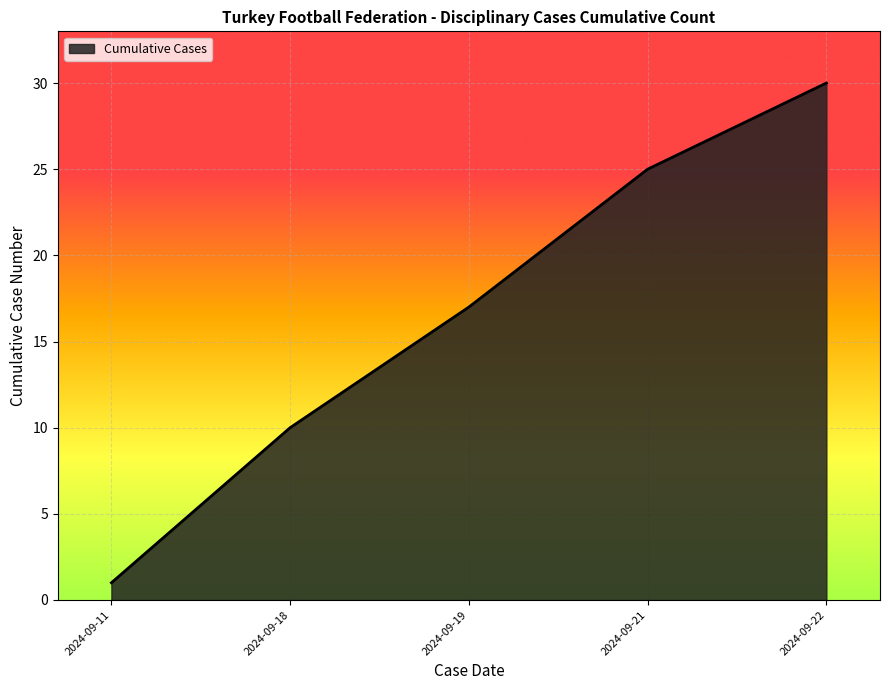

True or false: the data shows 25 at 2024-09-21.

True